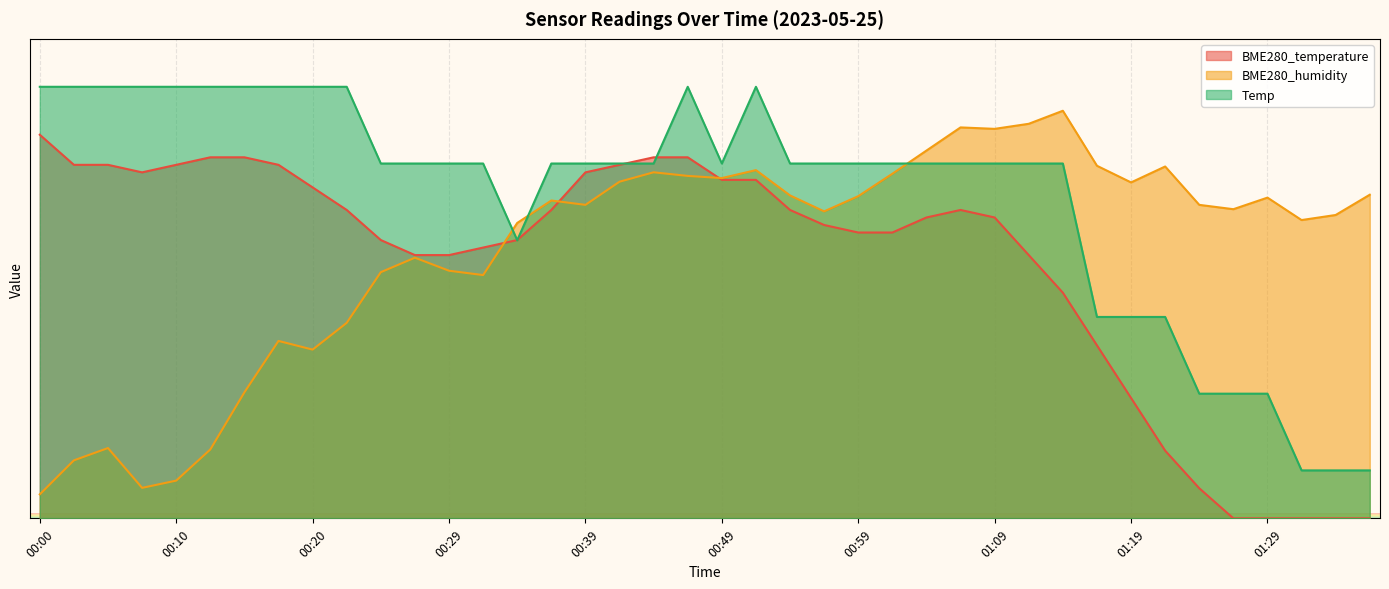

Read the BME280_humidity value at 00:37.

66.3